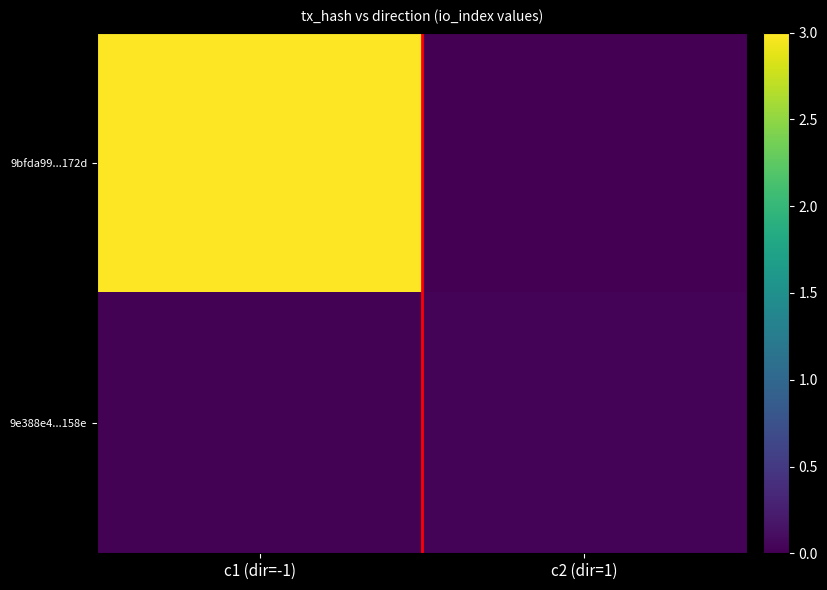

Reading left to right, what are all the values shown in this chart?

9bfda99...172d: c1 (dir=-1)=3.0	c2 (dir=1)=0.0
9e388e4...158e: c1 (dir=-1)=0.0	c2 (dir=1)=0.0